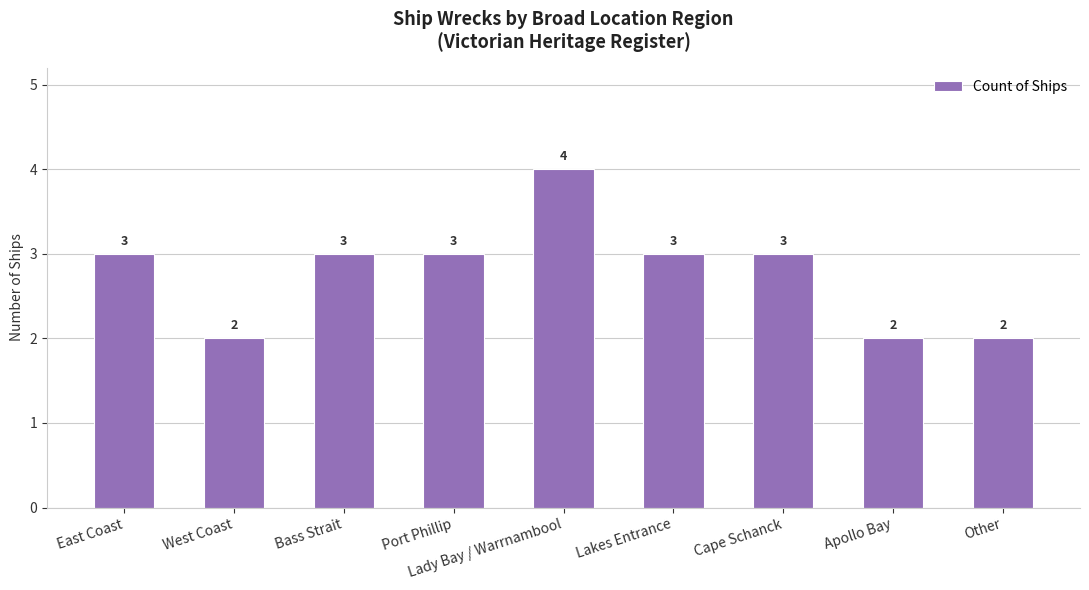

How many values are below 3?

3